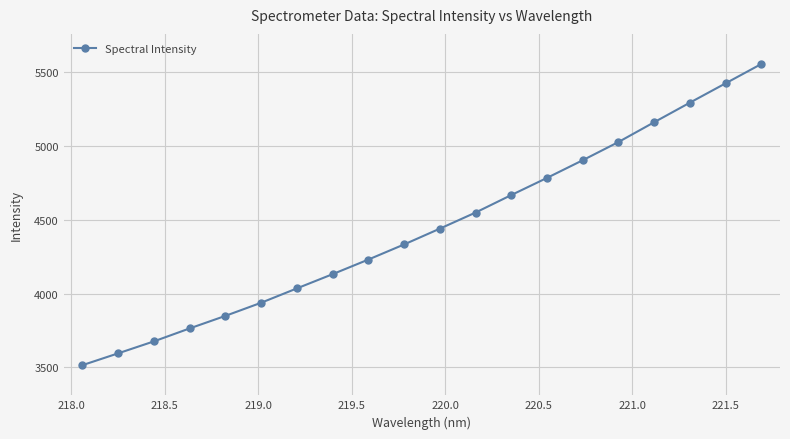

What is the maximum value shown in the chart?

5555.8